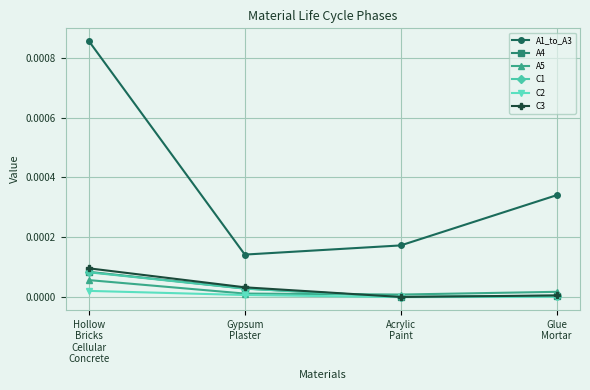

Which series has the largest total across all categories?

A1_to_A3